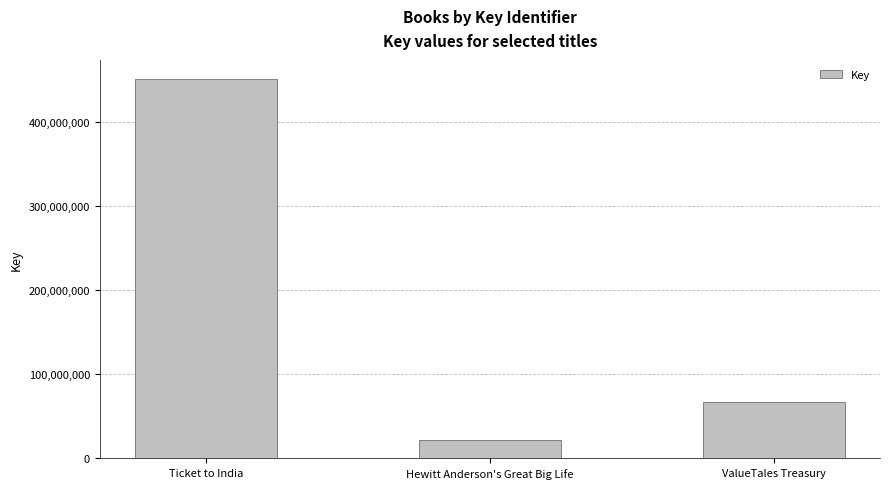

Which label corresponds to the largest value in the chart?

Ticket to India